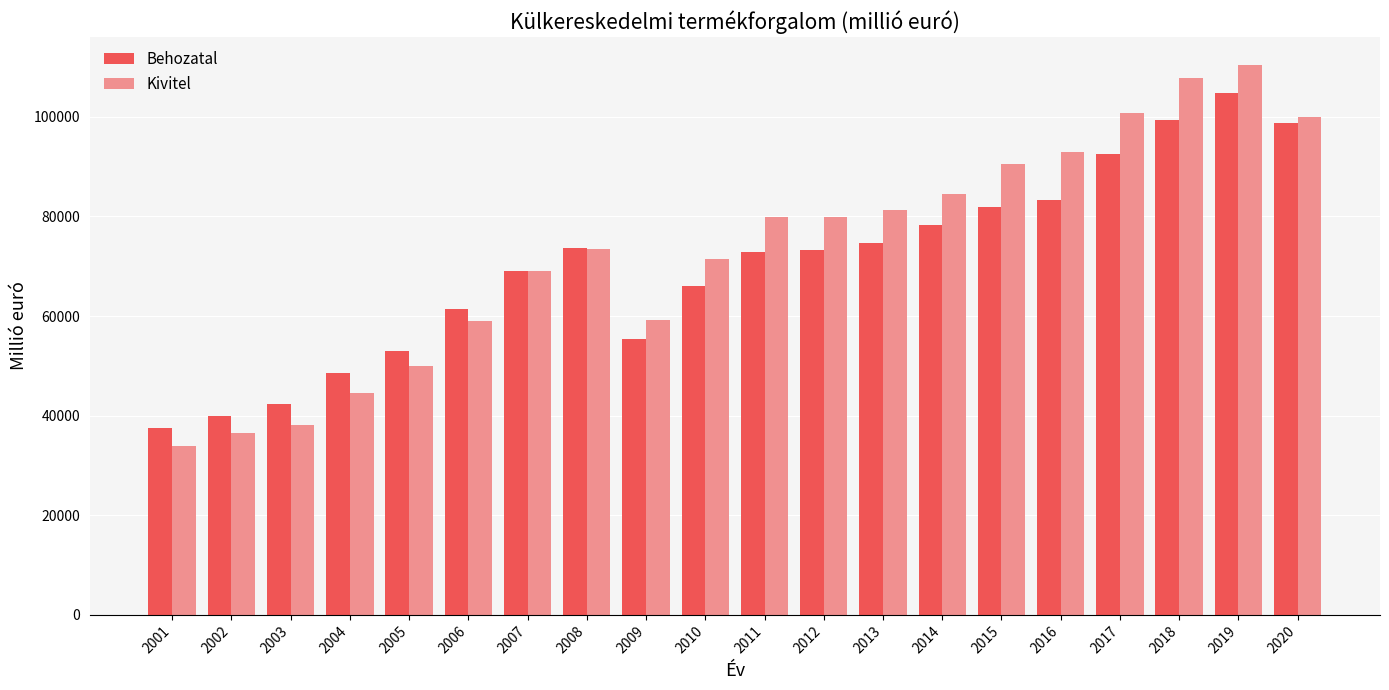

Which series has the largest total across all categories?

Kivitel